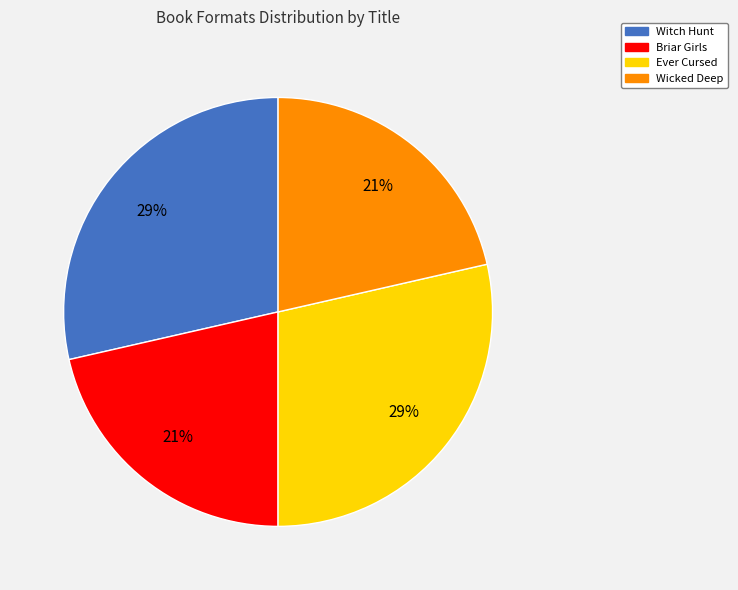

What percentage is the Witch Hunt slice, to the nearest percent?

29%